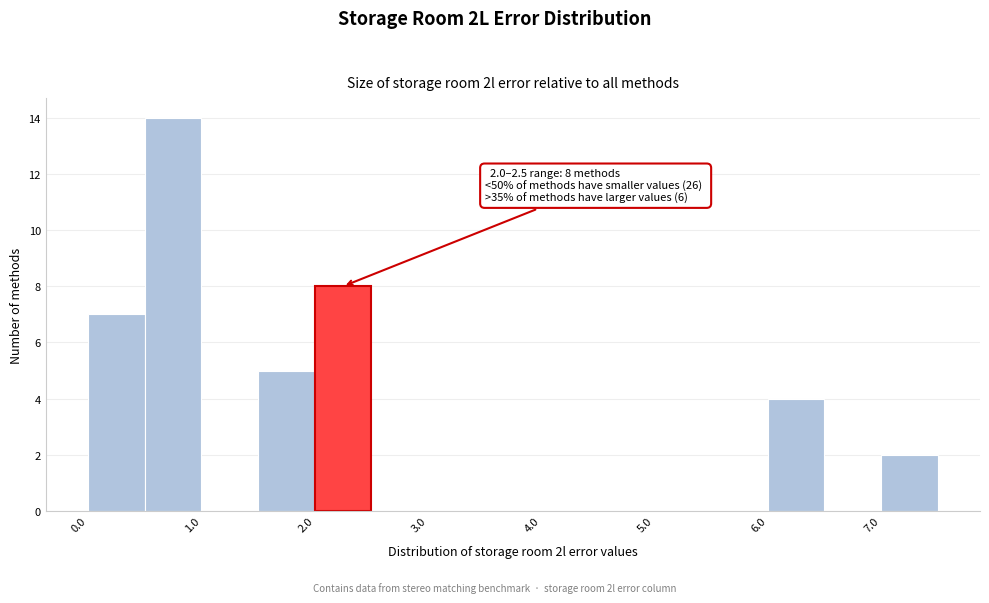

Over which range of the x-axis is the bar tallest?

0.5 to 1.0